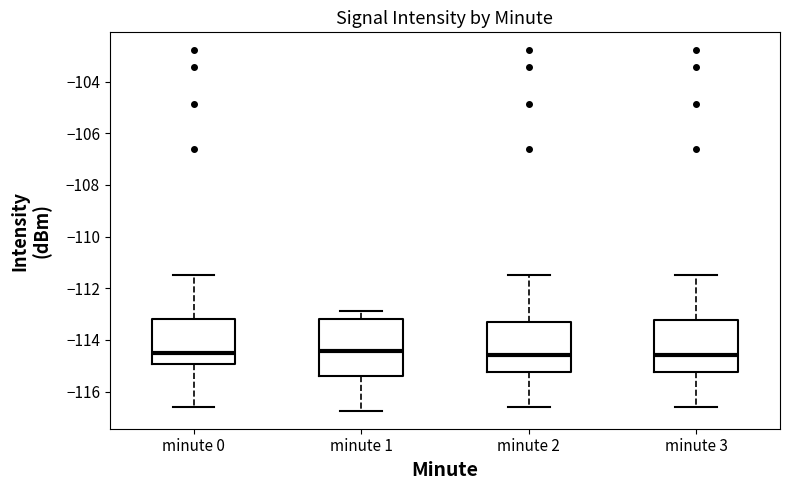

Where does the median line of the box for minute 0 sit on the y-axis? The values are not printed on the chart, so give them approximately, as read against the axis.

-114.4